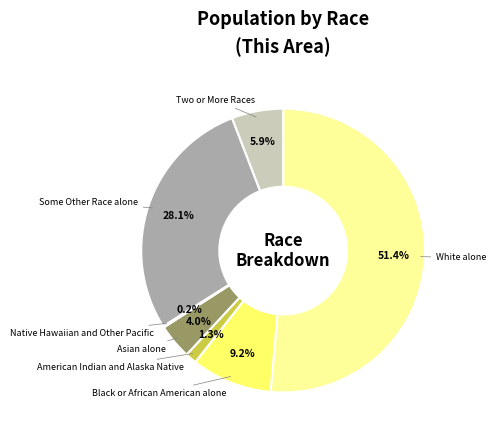

Which slice is the largest?

White alone